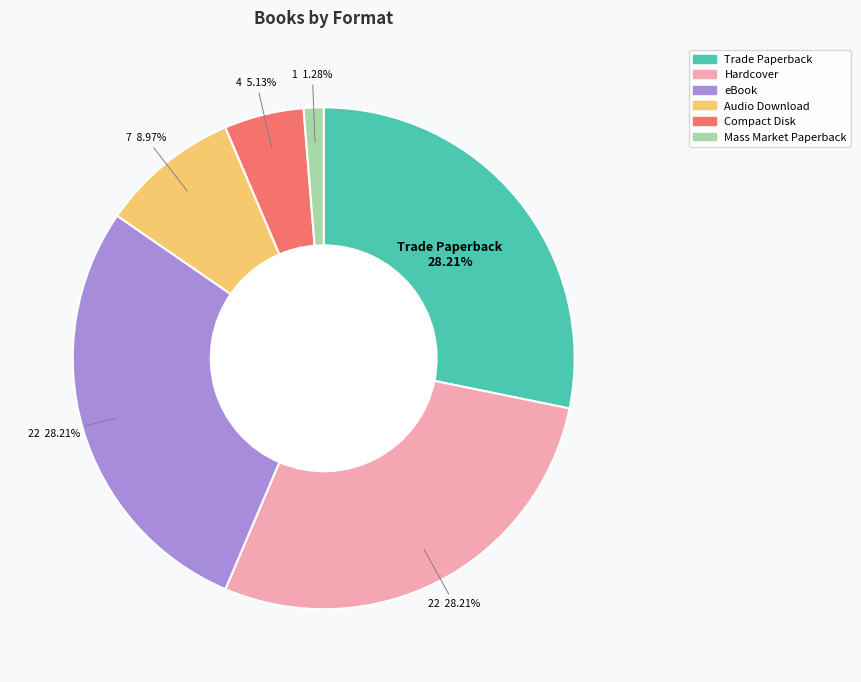

To the nearest percent, what portion does Trade Paperback represent?

28%